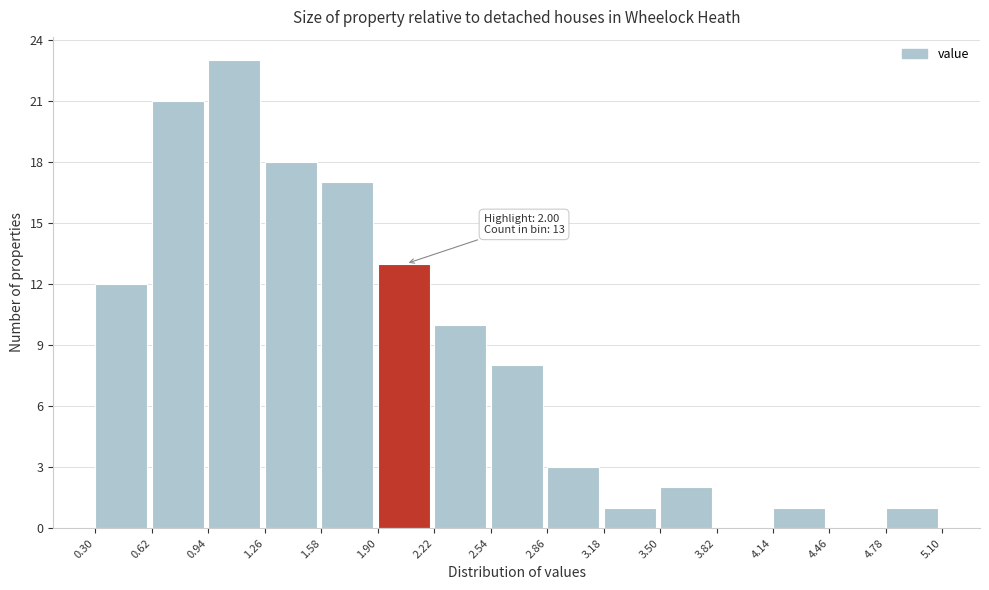

Which range on the x-axis has the tallest bar?

0.94 to 1.26